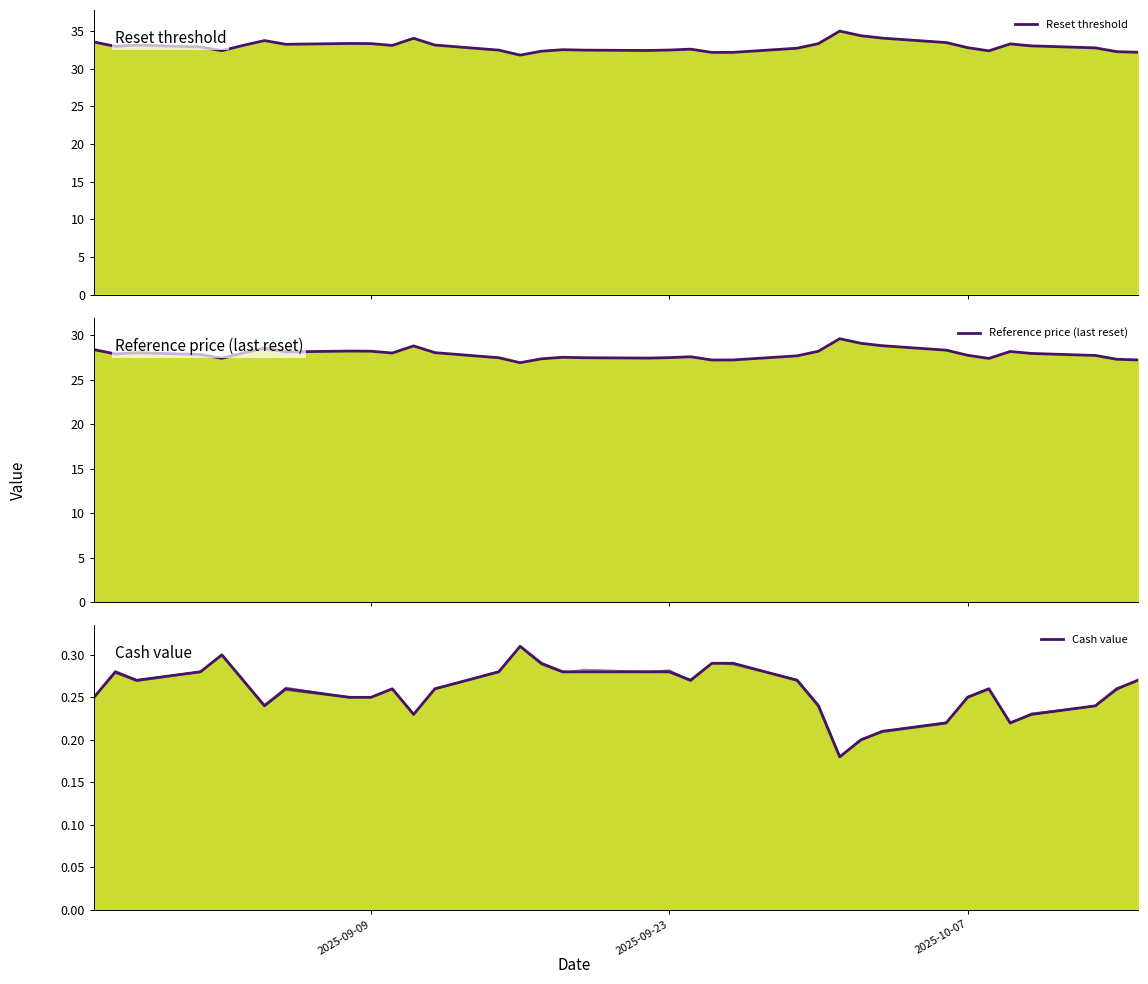

Reading left to right, transcribe all the data shown in this chart.

Reset threshold (main): 2025-09-09=33.5	2025-09-23=33.0	2025-10-07=33.1	3=32.9	4=32.4	5=33.1	6=33.7	7=33.2	8=33.3	9=33.3	10=33.1	11=34.0	12=33.1	13=32.5	14=31.8	15=32.3	16=32.5	17=32.5	18=32.4	19=32.5	20=32.6	21=32.1	22=32.2	23=32.7	24=33.3	25=35.0	26=34.4	27=34.0	28=33.5	29=32.8	30=32.4	31=33.3	32=33.0	33=32.8	34=32.2	35=32.2
Reference price (last reset) (main): 2025-09-09=28.4	2025-09-23=27.9	2025-10-07=28.1	3=27.9	4=27.4	5=28.0	6=28.6	7=28.2	8=28.2	9=28.2	10=28.0	11=28.8	12=28.1	13=27.5	14=26.9	15=27.4	16=27.6	17=27.5	18=27.5	19=27.5	20=27.6	21=27.2	22=27.2	23=27.7	24=28.2	25=29.6	26=29.1	27=28.9	28=28.4	29=27.8	30=27.4	31=28.2	32=28.0	33=27.8	34=27.3	35=27.3
Cash value (main): 2025-09-09=0.2	2025-09-23=0.3	2025-10-07=0.3	3=0.3	4=0.3	5=0.3	6=0.2	7=0.3	8=0.2	9=0.2	10=0.3	11=0.2	12=0.3	13=0.3	14=0.3	15=0.3	16=0.3	17=0.3	18=0.3	19=0.3	20=0.3	21=0.3	22=0.3	23=0.3	24=0.2	25=0.2	26=0.2	27=0.2	28=0.2	29=0.2	30=0.3	31=0.2	32=0.2	33=0.2	34=0.3	35=0.3